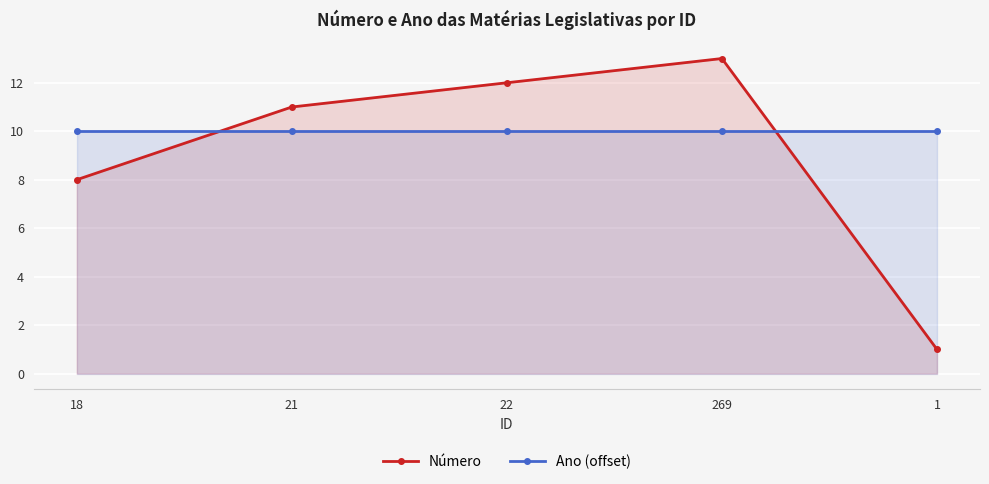

Reading left to right, transcribe all the data shown in this chart.

Número: 8	11	12	13	1
Ano (offset): 10	10	10	10	10